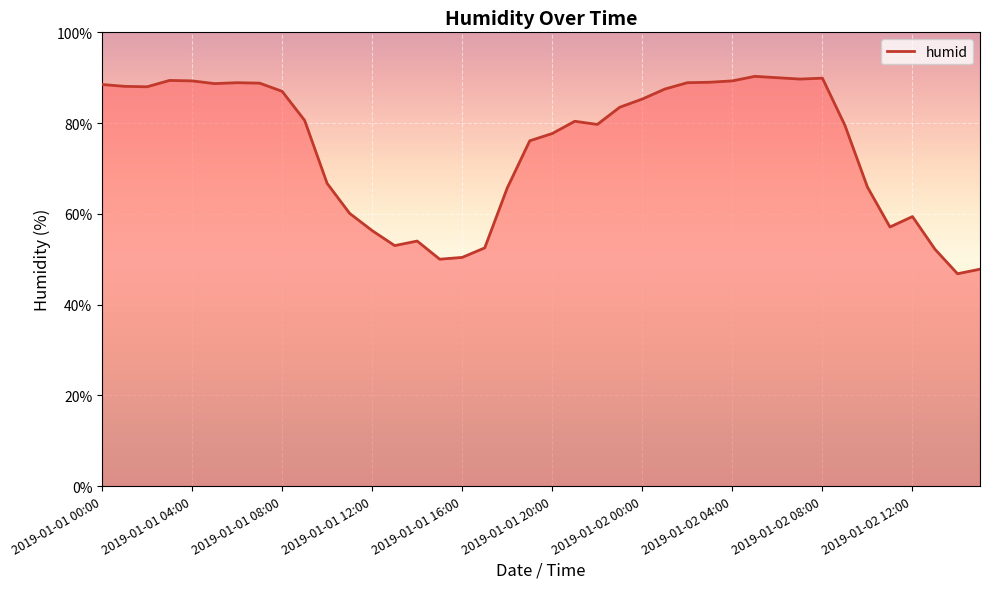

What is the greatest value displayed?

90.3